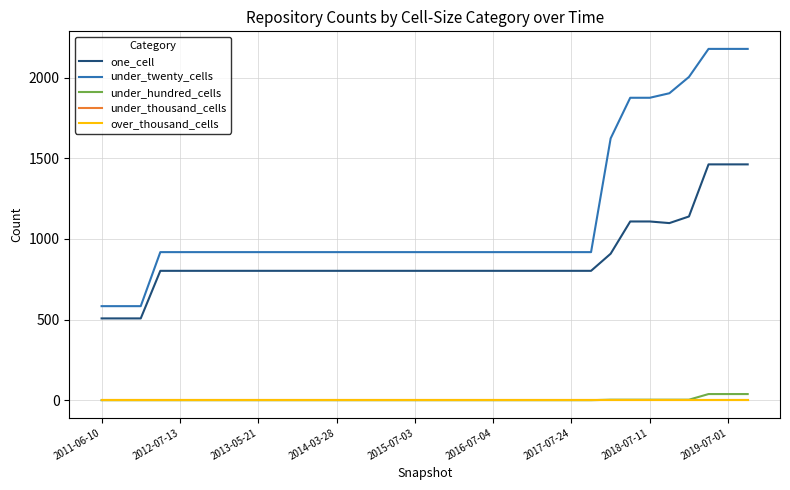

Which series has the largest range (max minus min)?

under_twenty_cells